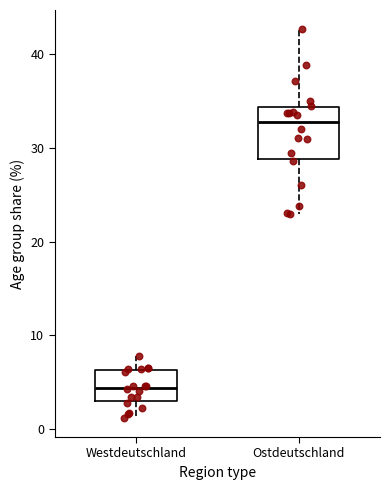

Which box's median line is the lowest?

Westdeutschland